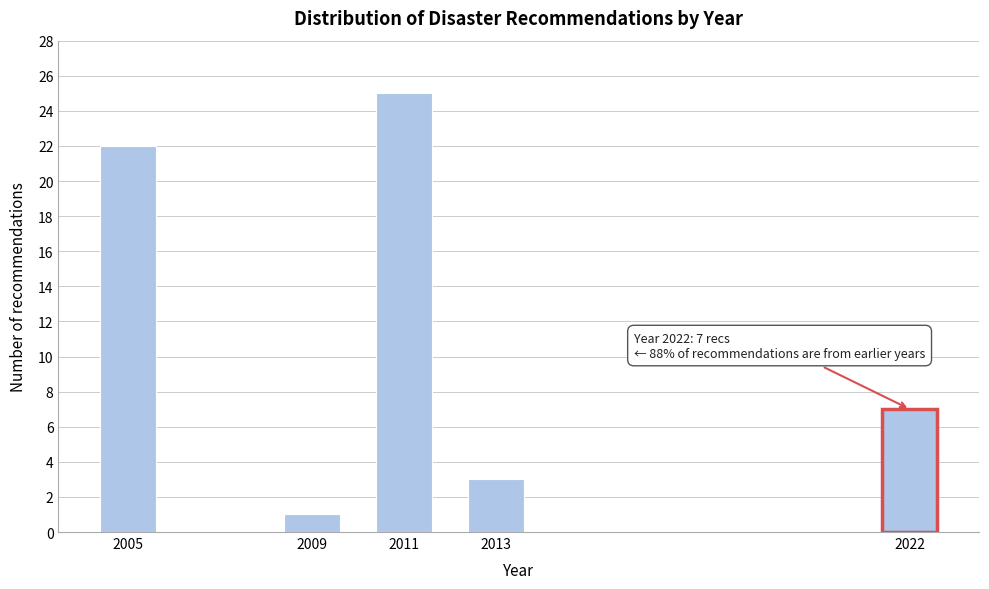

Reading right to left, list all the values displayed in this chart.

7	3	25	1	22